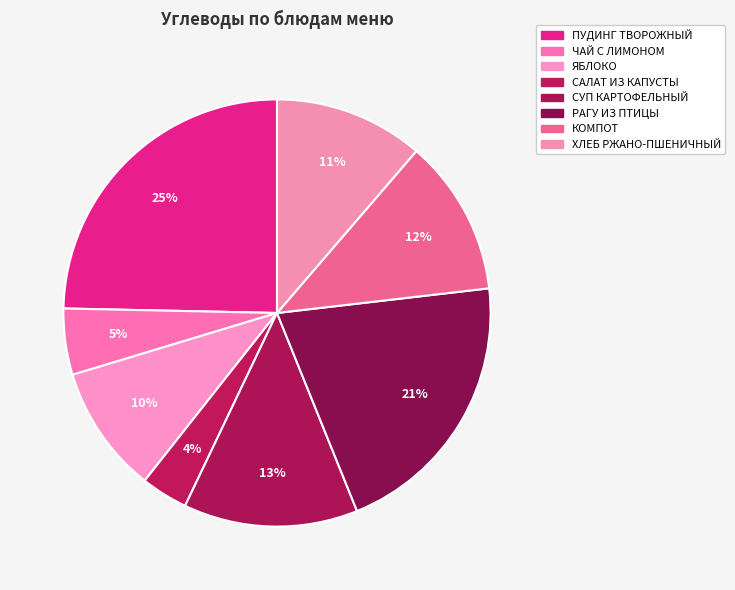

Count the number of slices in the pie.

8